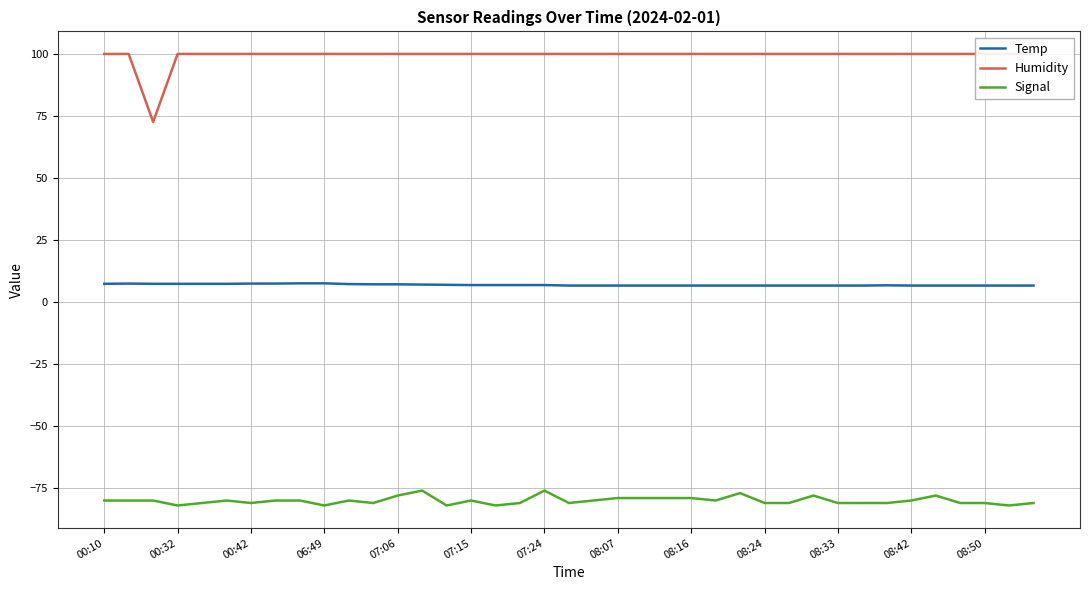

What are all the series names shown in the legend?

Temp, Humidity, Signal